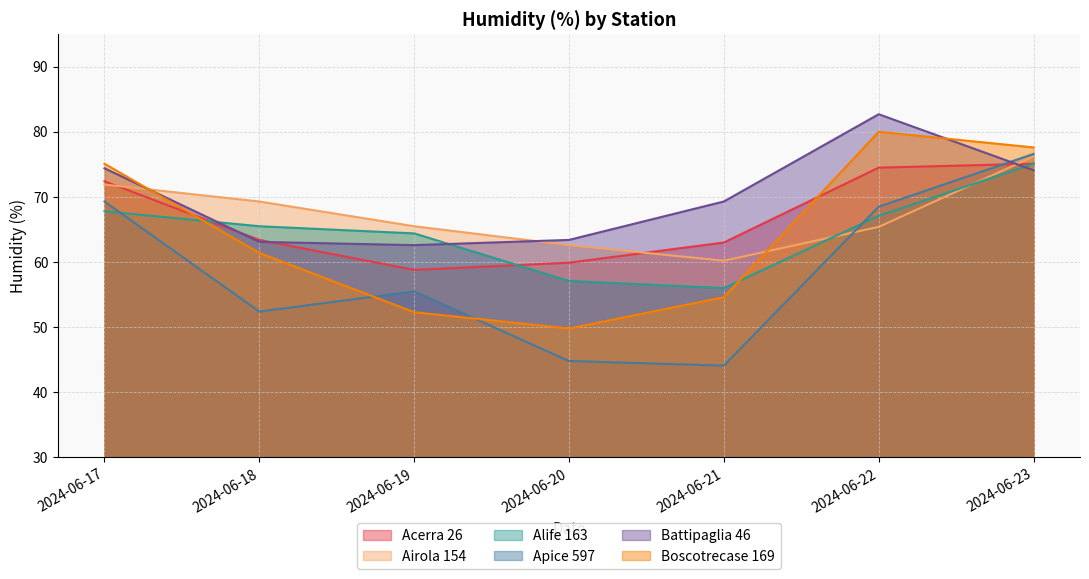

How many interior local valleys does the Airola 154 series have?

1